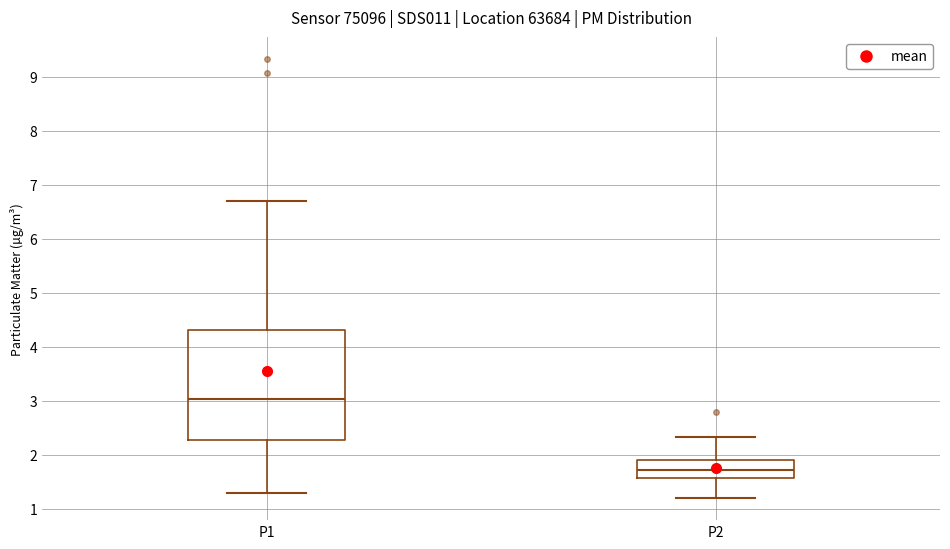

Where does the lower whisker of the box for P1 end on the y-axis? The values are not printed on the chart, so give them approximately, as read against the axis.

1.3